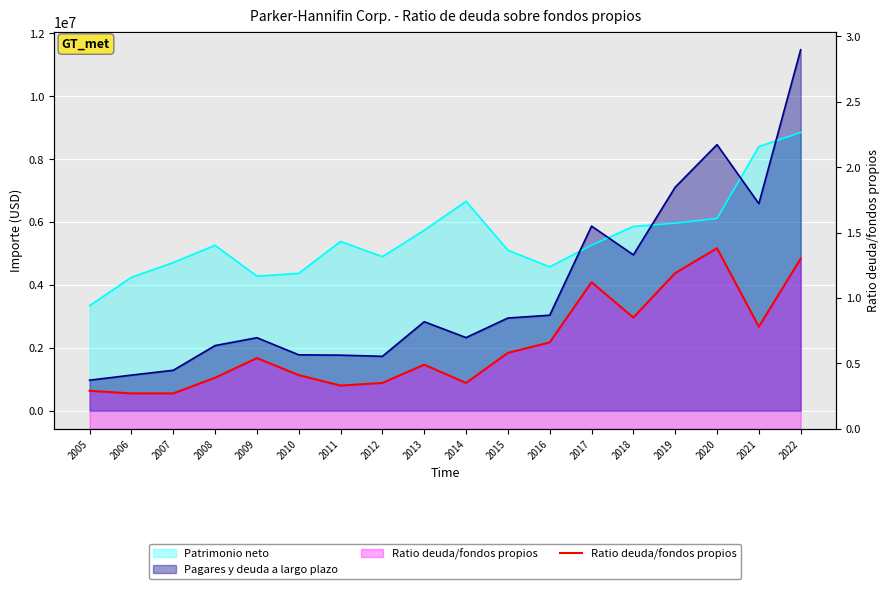

Reading left to right, transcribe all the data shown in this chart.

0.3	0.3	0.3	0.4	0.5	0.4	0.3	0.3	0.5	0.3	0.6	0.7	1.1	0.8	1.2	1.4	0.8	1.3